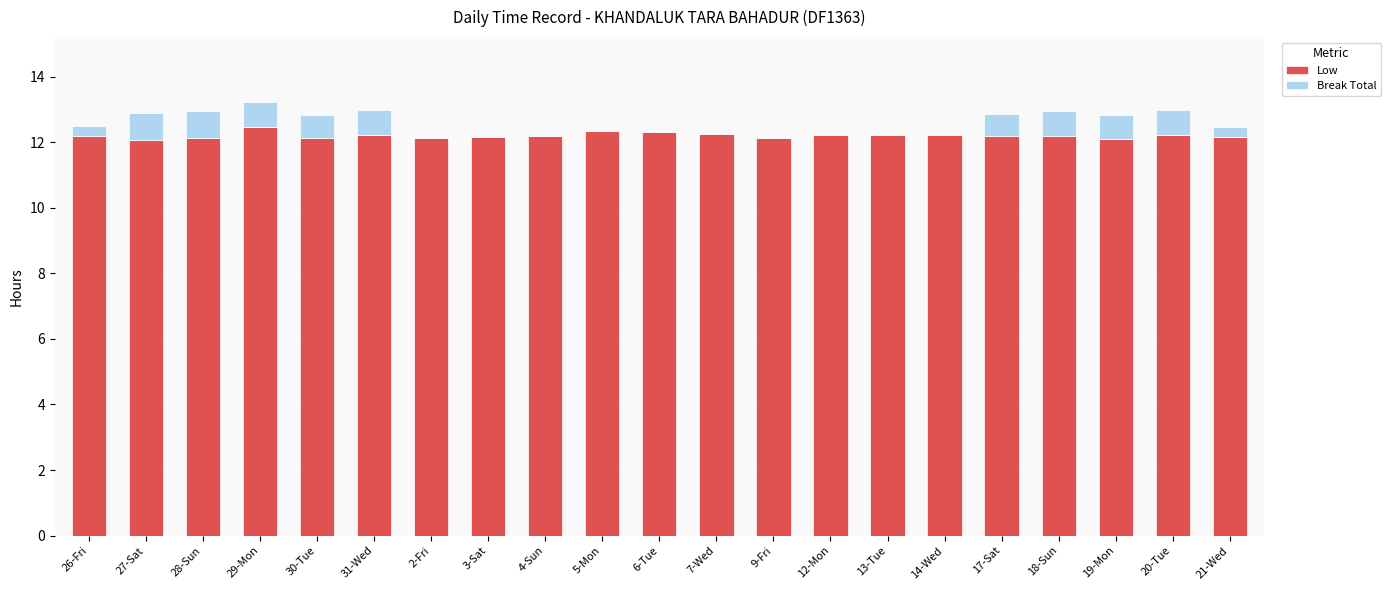

Is it true that Low equals 19.9 at 4-Sun?

False